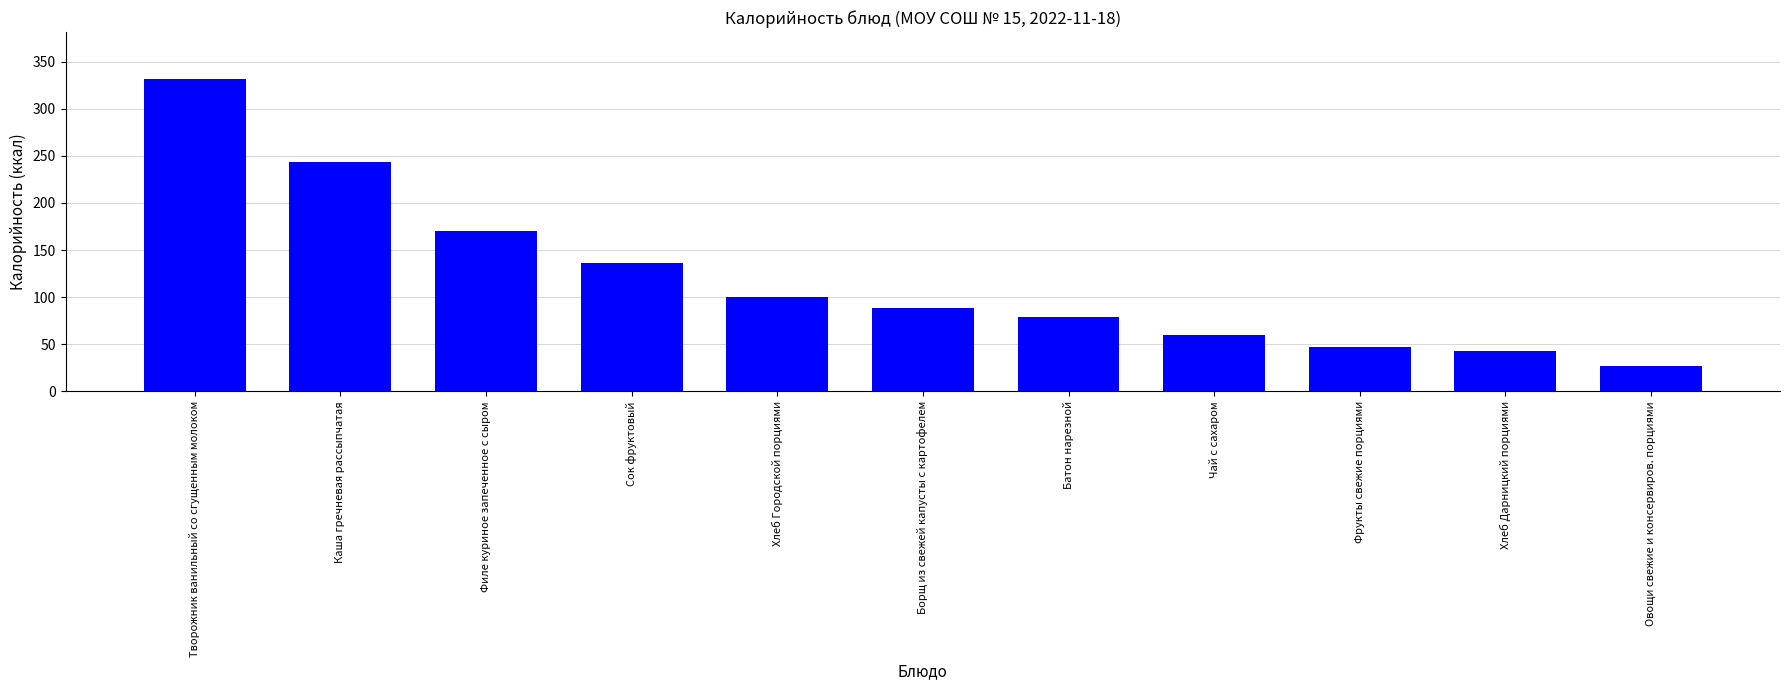

Are the bars grouped side by side (vs. stacked)?

No